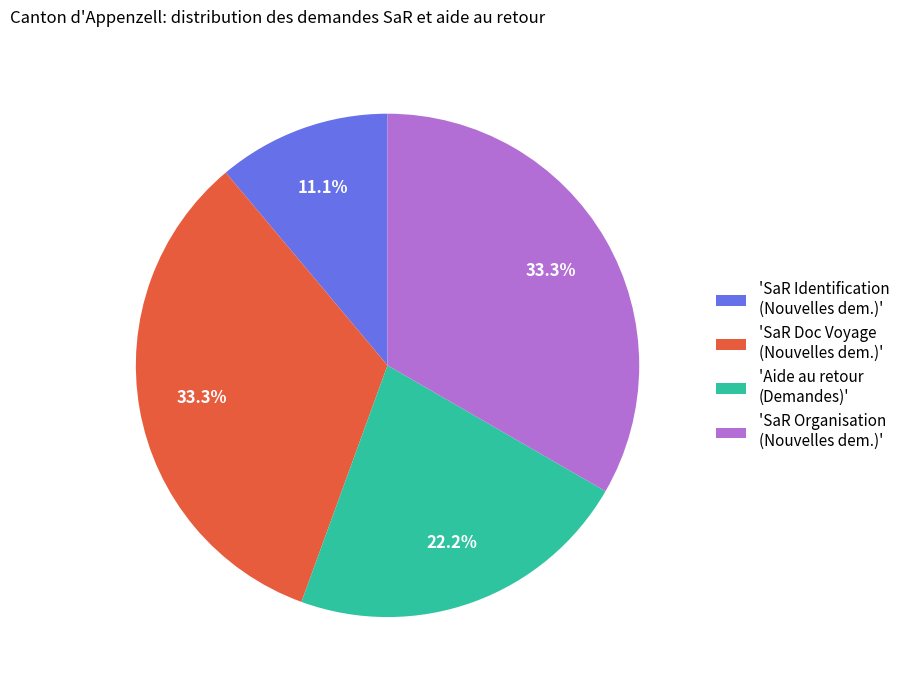

Approximately how many times larger is the value at 'SaR Identification (Nouvelles dem.)' compared to 'SaR Doc Voyage (Nouvelles dem.)'?

0.3